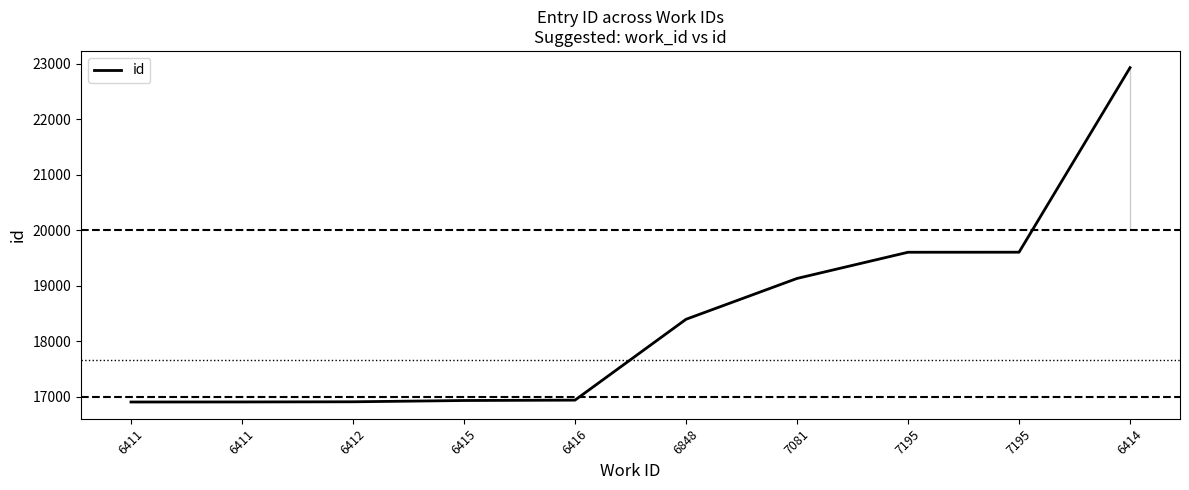

Which category has the lowest value across all series?

6411